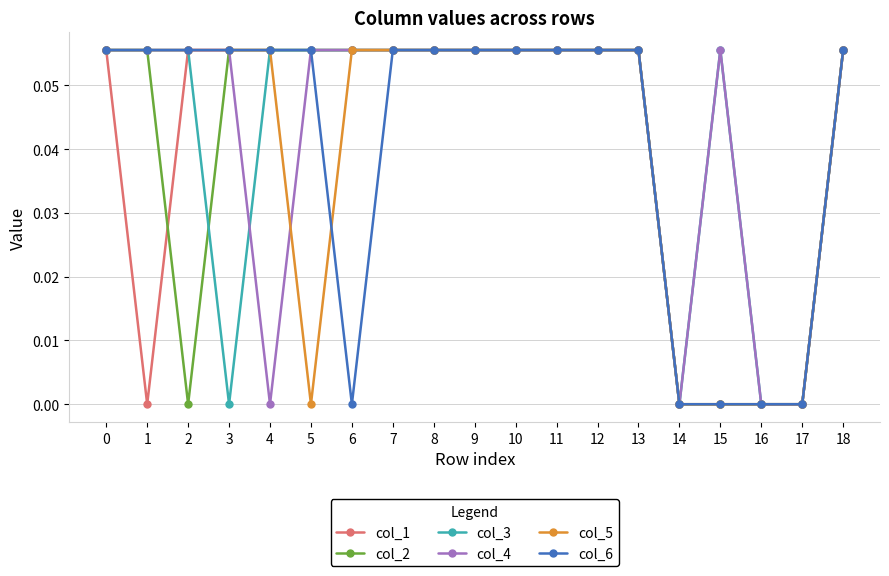

Between 3 and 8, which series saw the biggest shift?

col_3